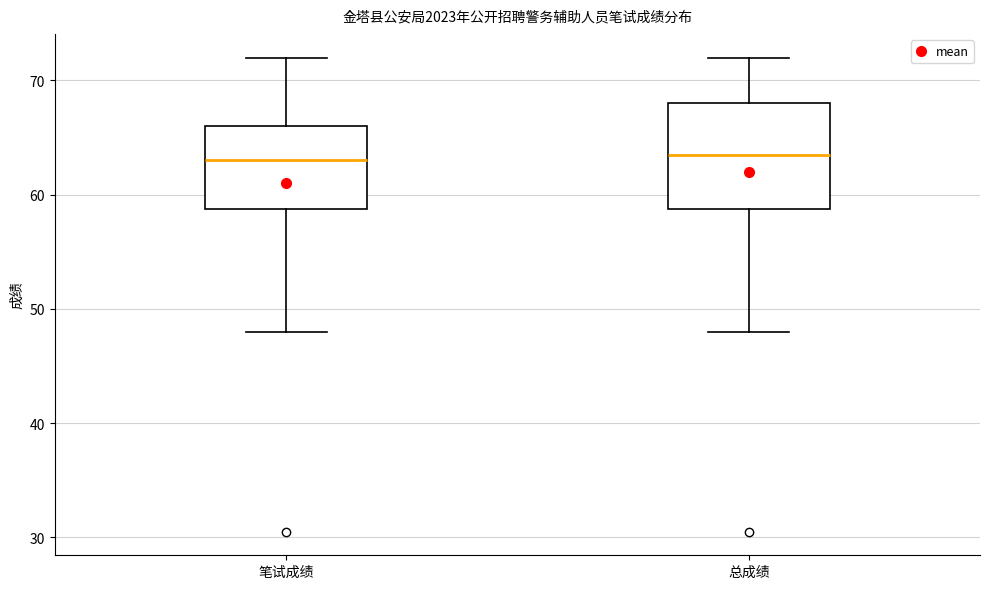

Reading left to right, read every box against the y-axis: the position of its median line, the range the box covers, and the ends of its whiskers. The values are not printed on the chart, so give them approximately, as read against the axis.

笔试成绩: median 63, box 59 to 66, whiskers 48 to 72
总成绩: median 64, box 59 to 68, whiskers 48 to 72